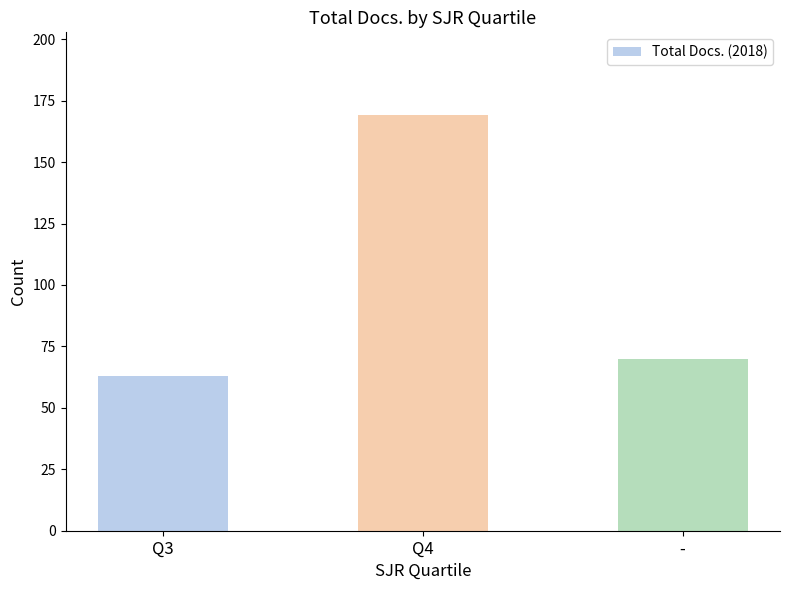

Rank the categories by value from highest to lowest.

Q4, -, Q3